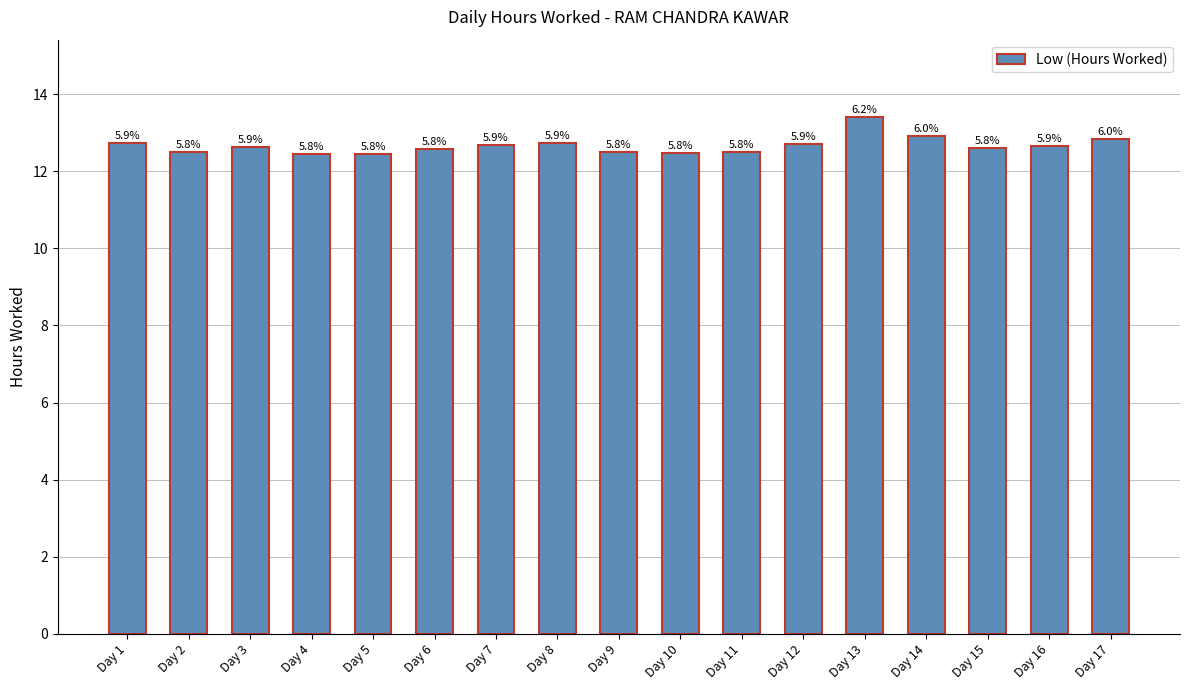

The chart shows a value of 12.7 at Day 8. True or false?

True